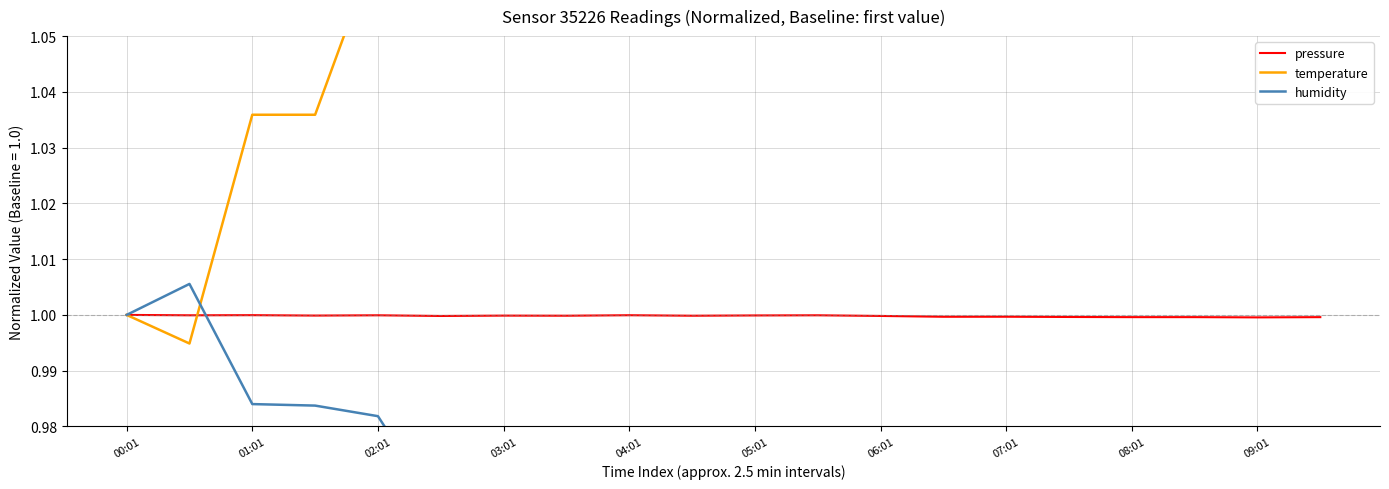

True or false: pressure has a value of 1.6 at 07:01.

False